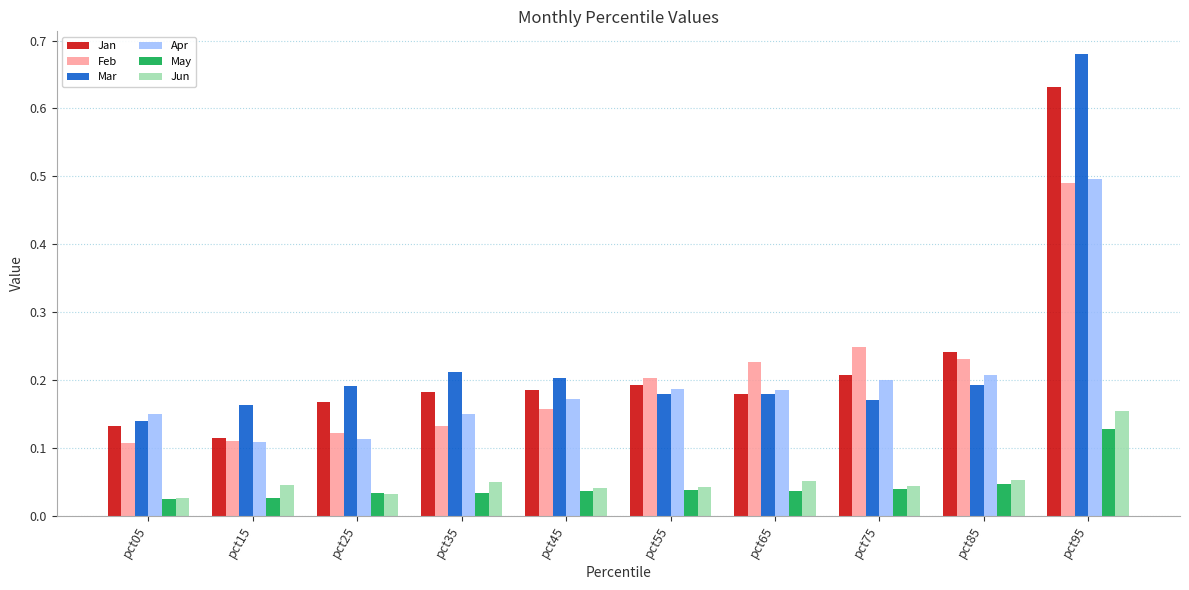

Is it true that Jan equals 0.2 at pct25?

True